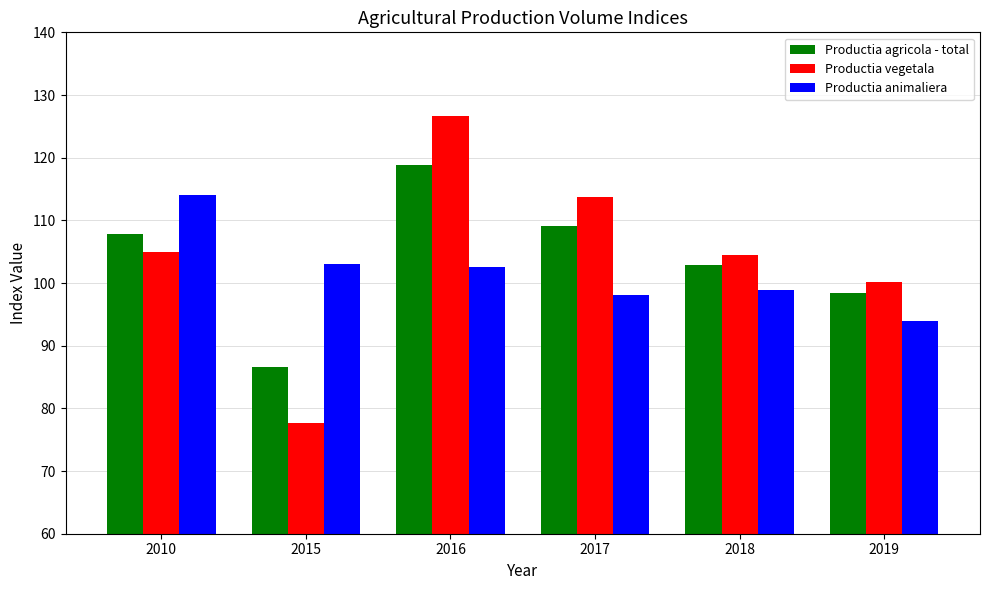

How many groups of bars are there?

6